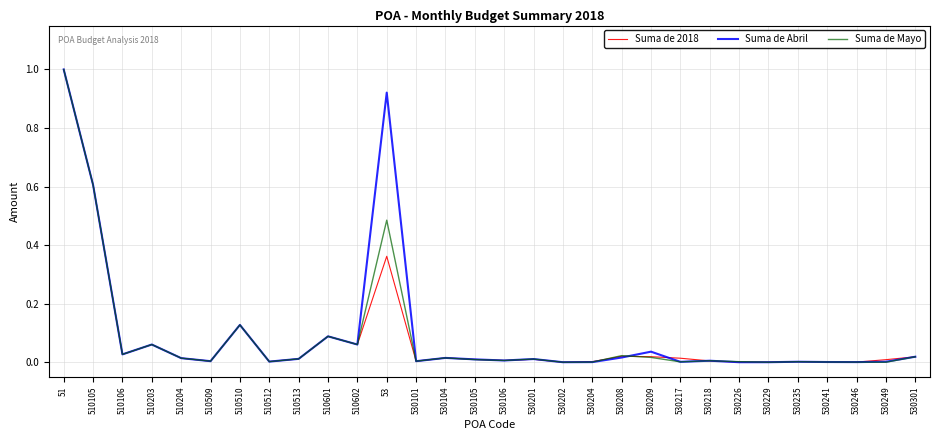

Is it true that Suma de Abril equals 0.0 at 510512?

True